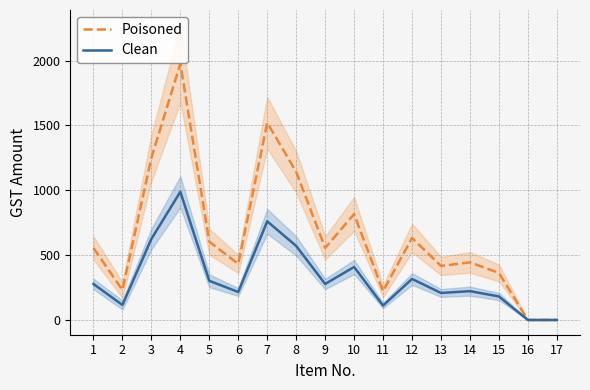

True or false: Poisoned and Clean intersect in this chart.

False